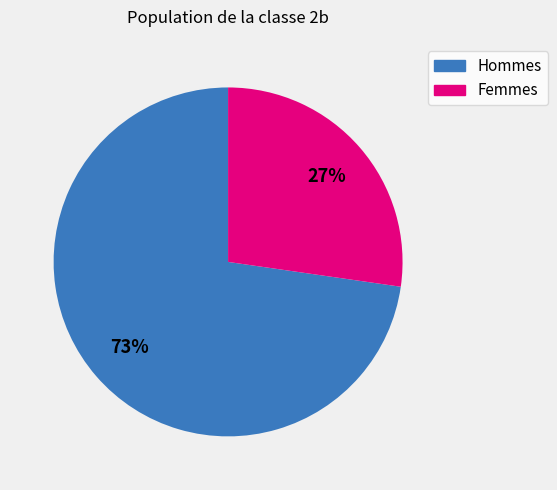

Is there any slice that represents more than half of the pie?

Yes